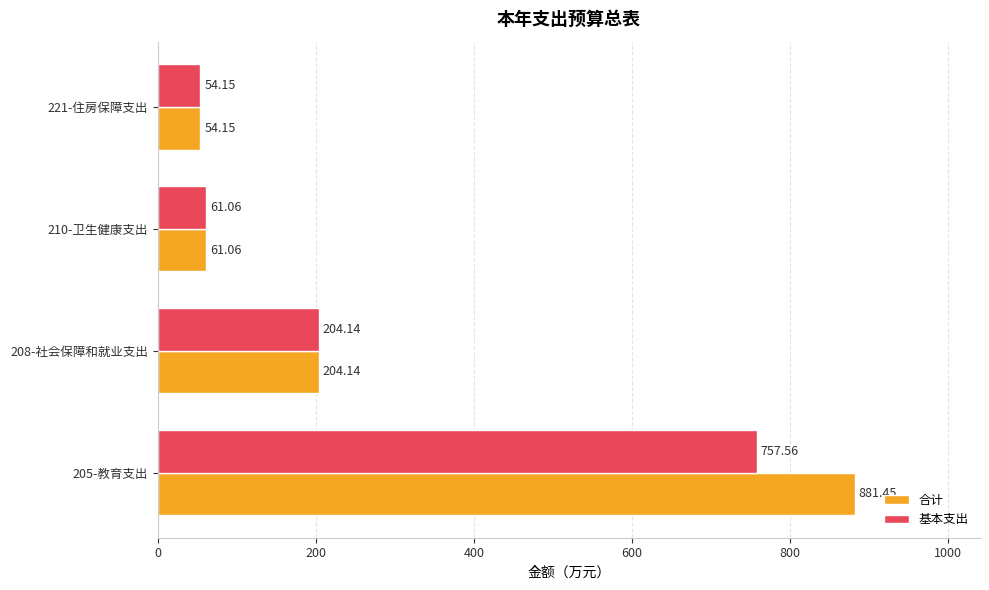

Rank the series by their average value, from highest to lowest.

合计, 基本支出